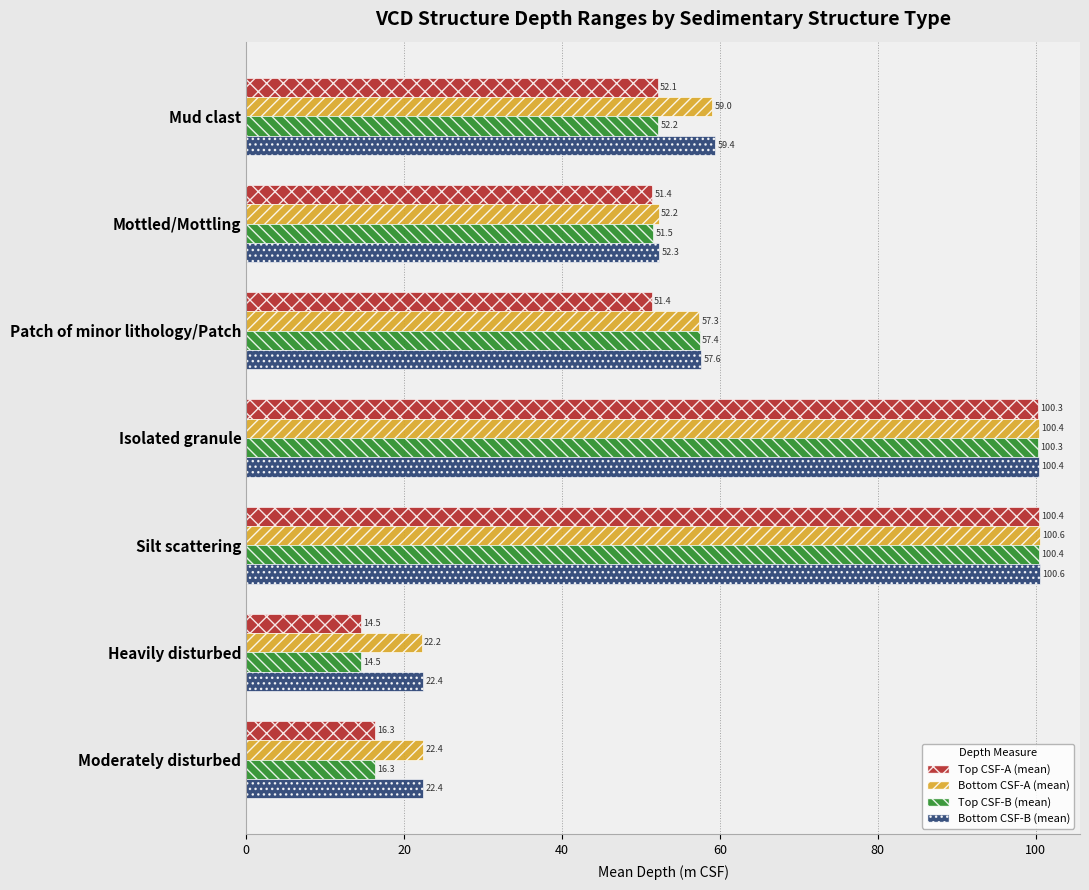

What is the difference between the maximum and minimum values in the Top CSF-A (mean) series?

85.9